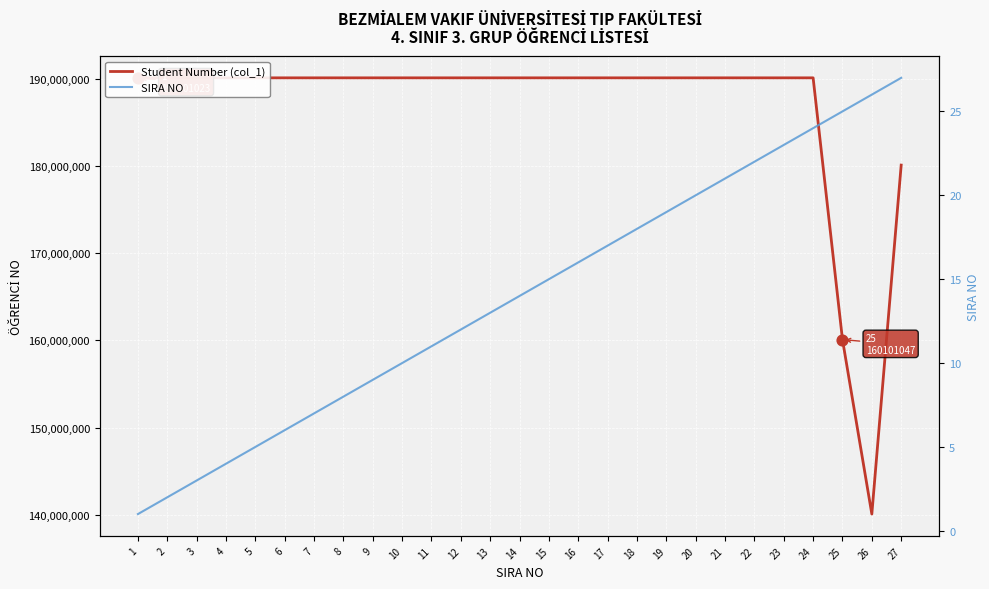

Which series contains the lowest Y value?

SIRA NO